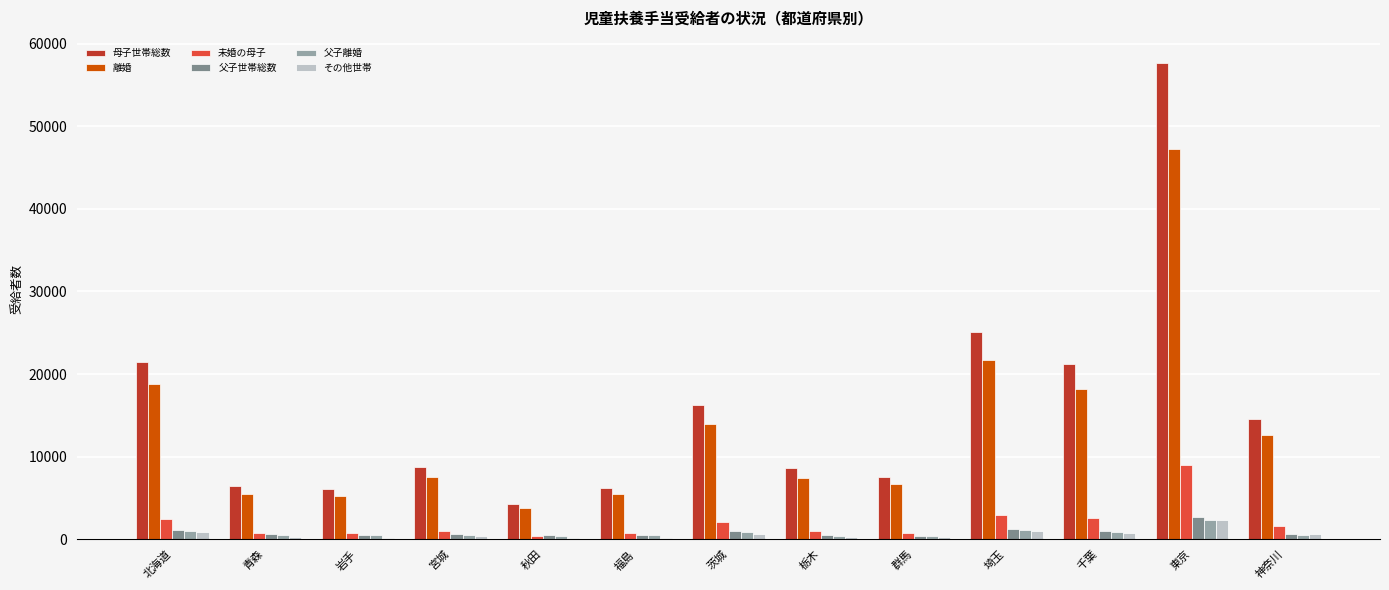

The 母子世帯総数 series shows 16253 at 茨城. True or false?

True